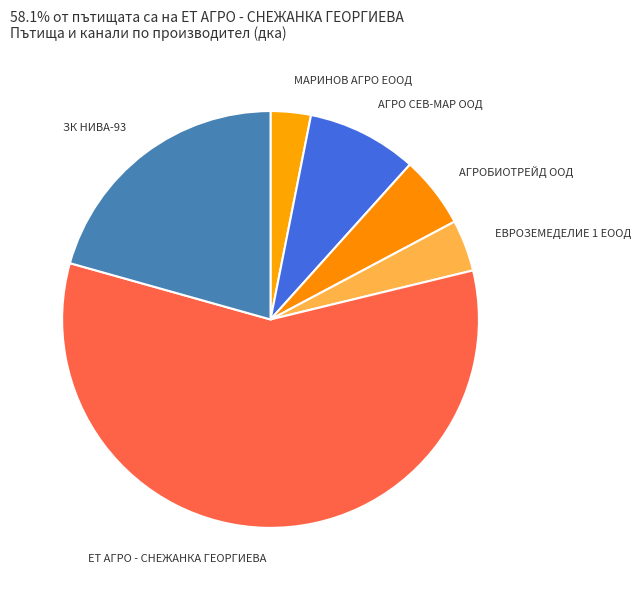

What is the largest slice in the pie chart?

ЕТ АГРО - СНЕЖАНКА ГЕОРГИЕВА